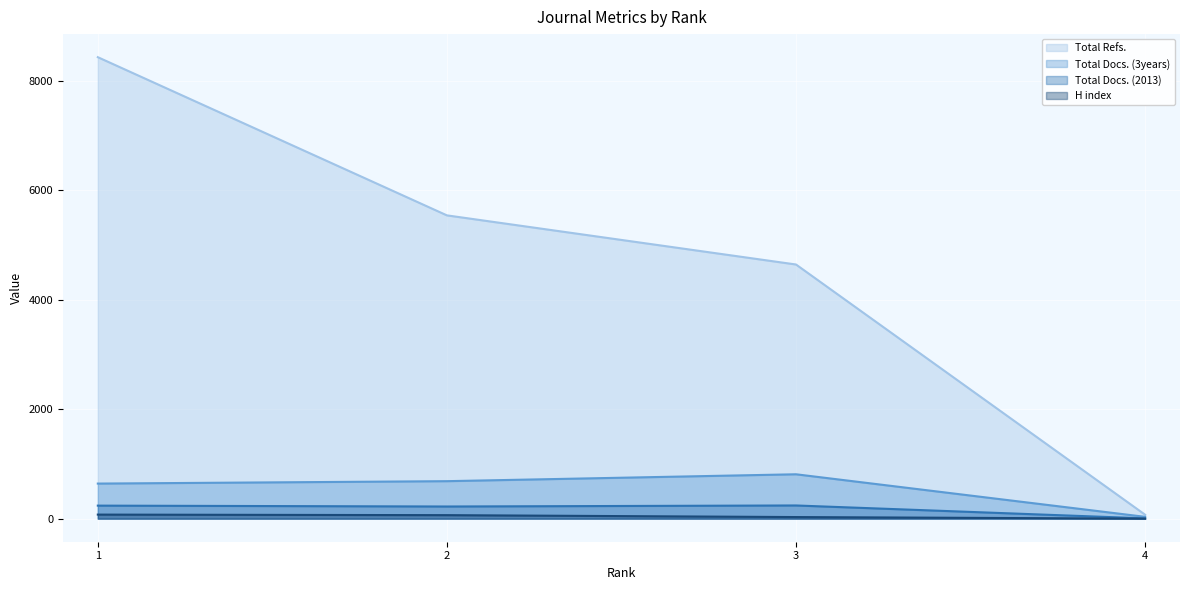

What is the difference between the maximum and minimum values in the Total Refs. series?

8362